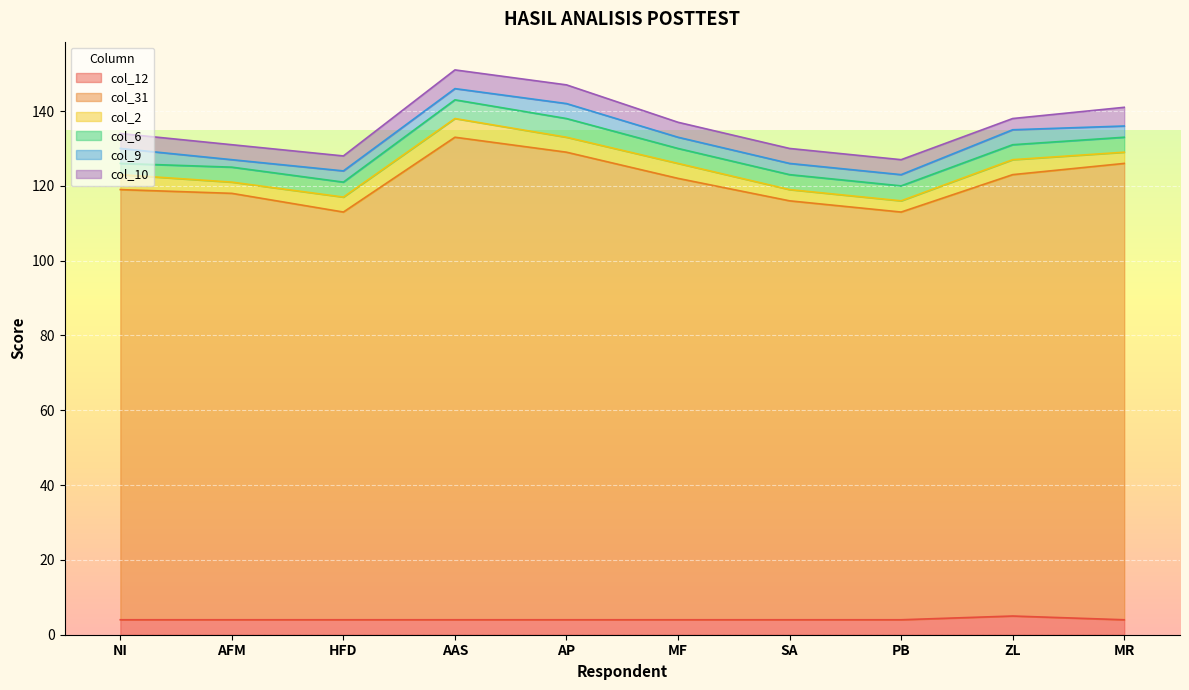

The value of col_6 at HFD is 4. True or false?

True